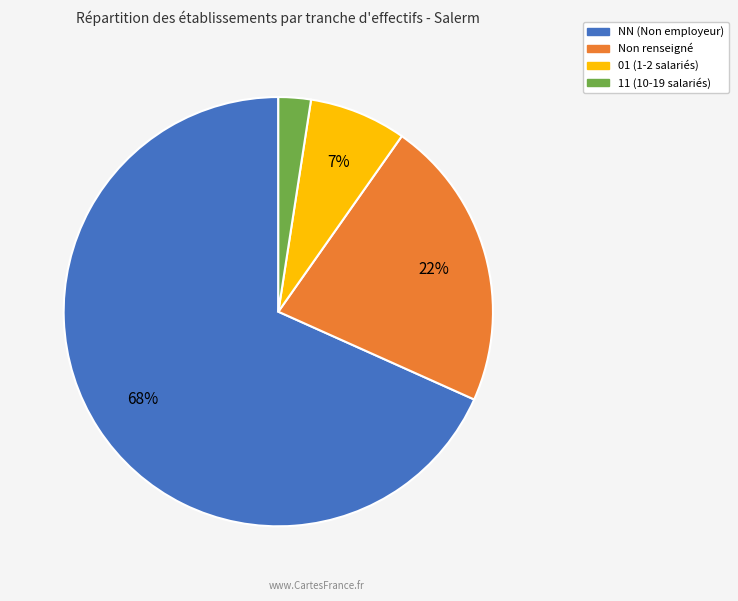

Is there a majority slice in this chart?

Yes